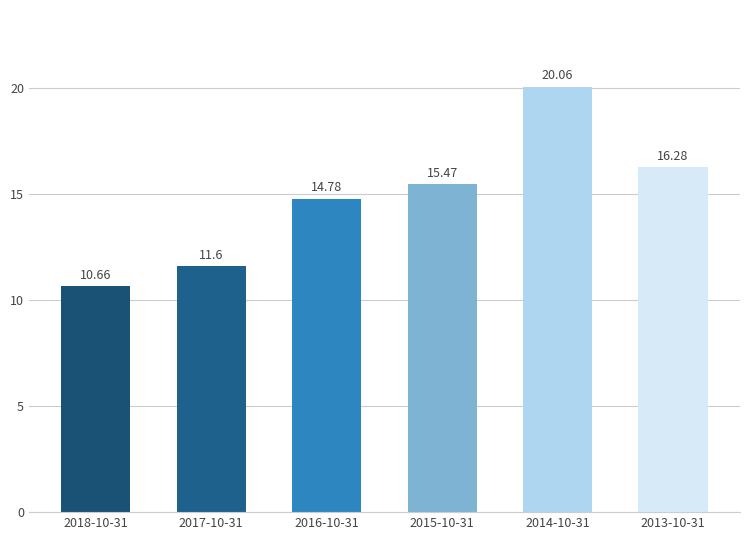

Reading left to right, transcribe all the data shown in this chart.

10.7	11.6	14.8	15.5	20.1	16.3